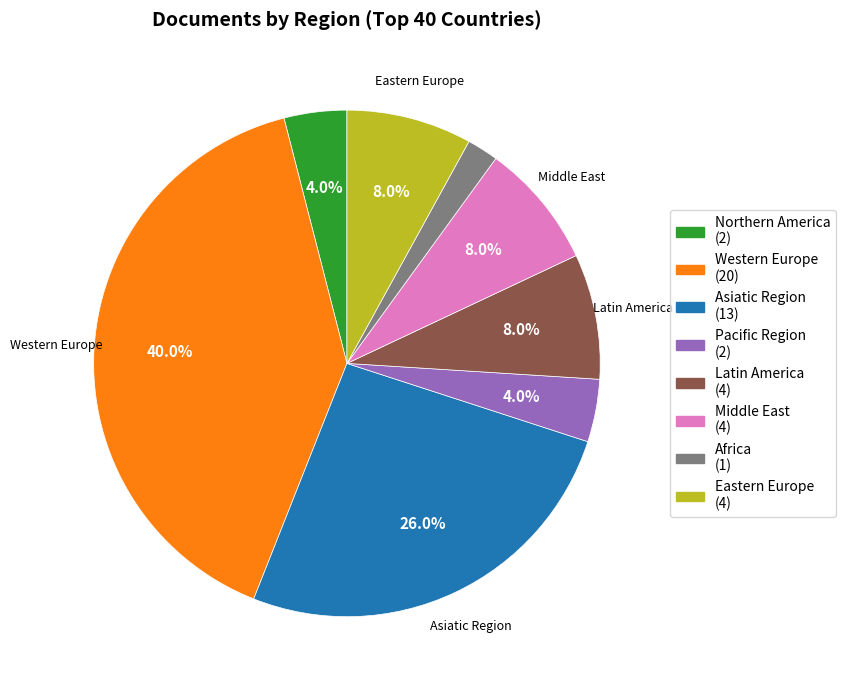

Is it true that Northern America is 4% of the pie?

True